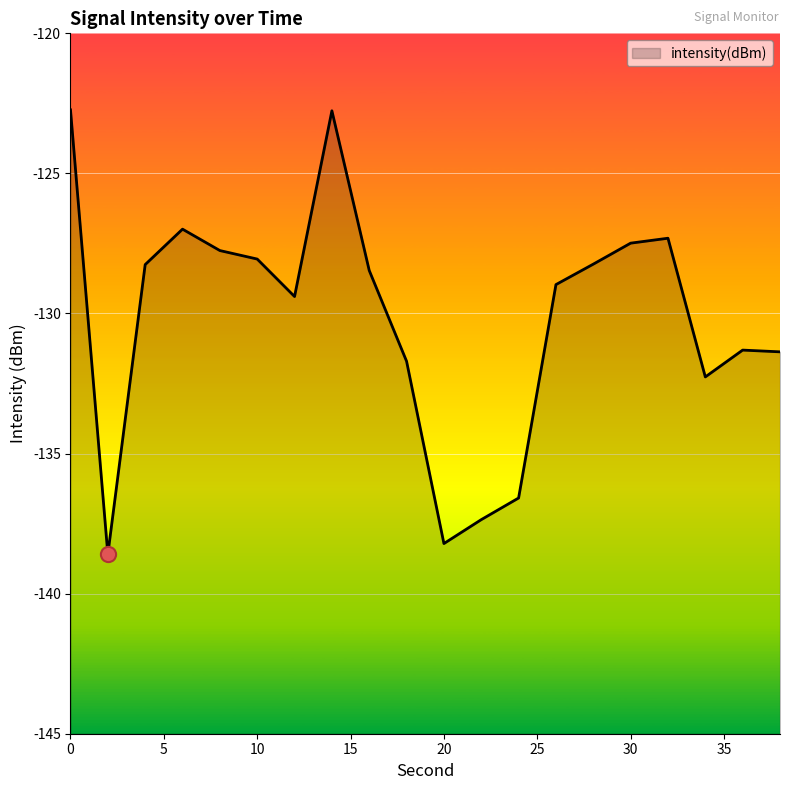

Which has a higher value, 16 or 38?

16